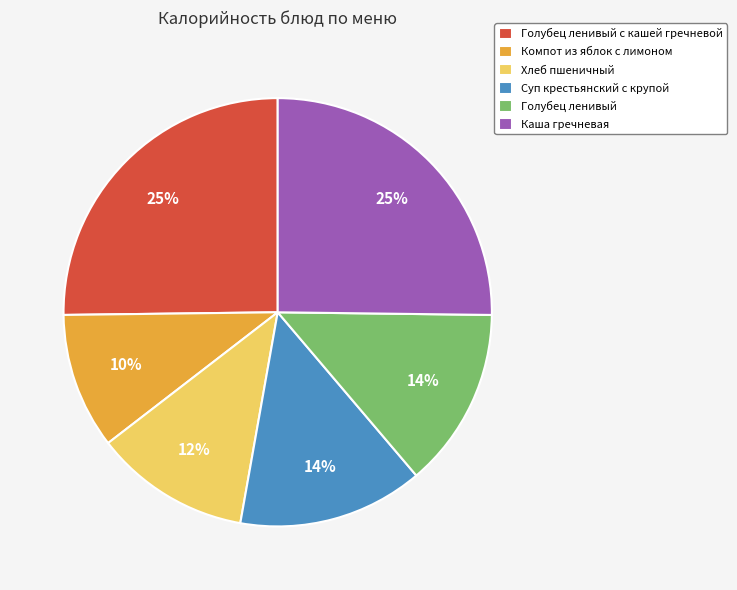

The Голубец ленивый slice represents 14% of the pie. True or false?

True